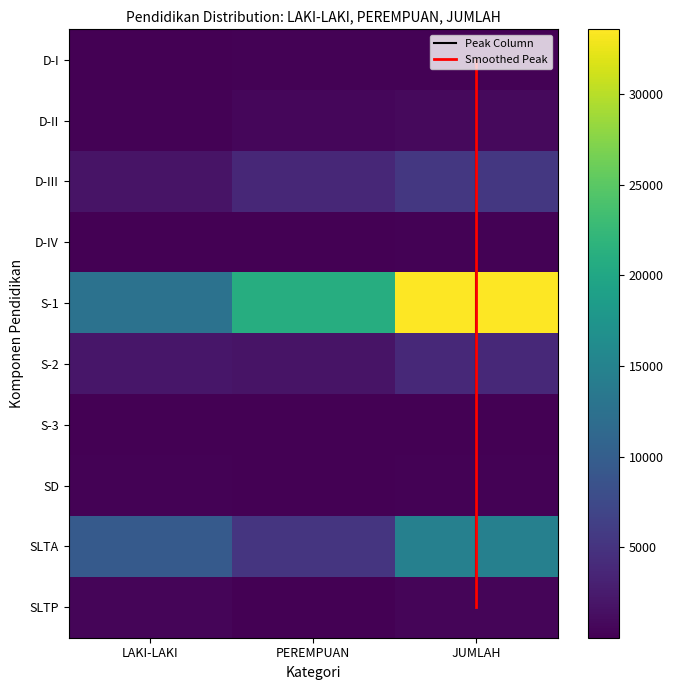

List the series in order of their peak value, lowest first.

S-3, D-IV, SD, D-I, SLTP, D-II, S-2, D-III, SLTA, S-1